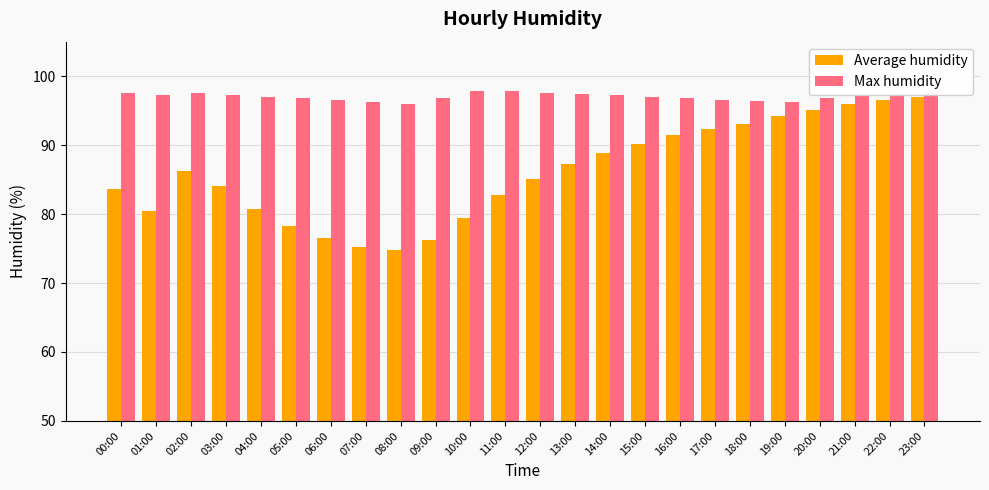

Count the number of data series in this chart.

2